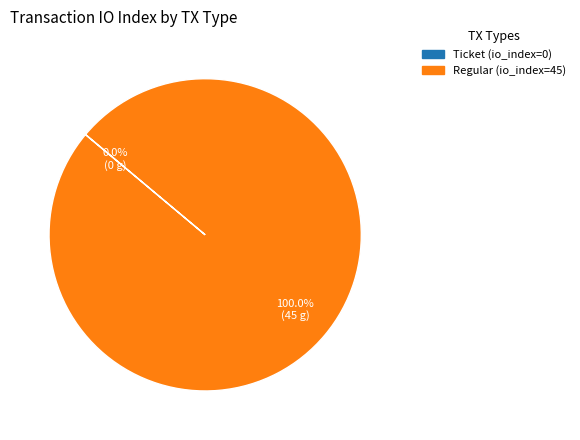

Which category has the biggest portion of the pie?

Regular (io_index=45)